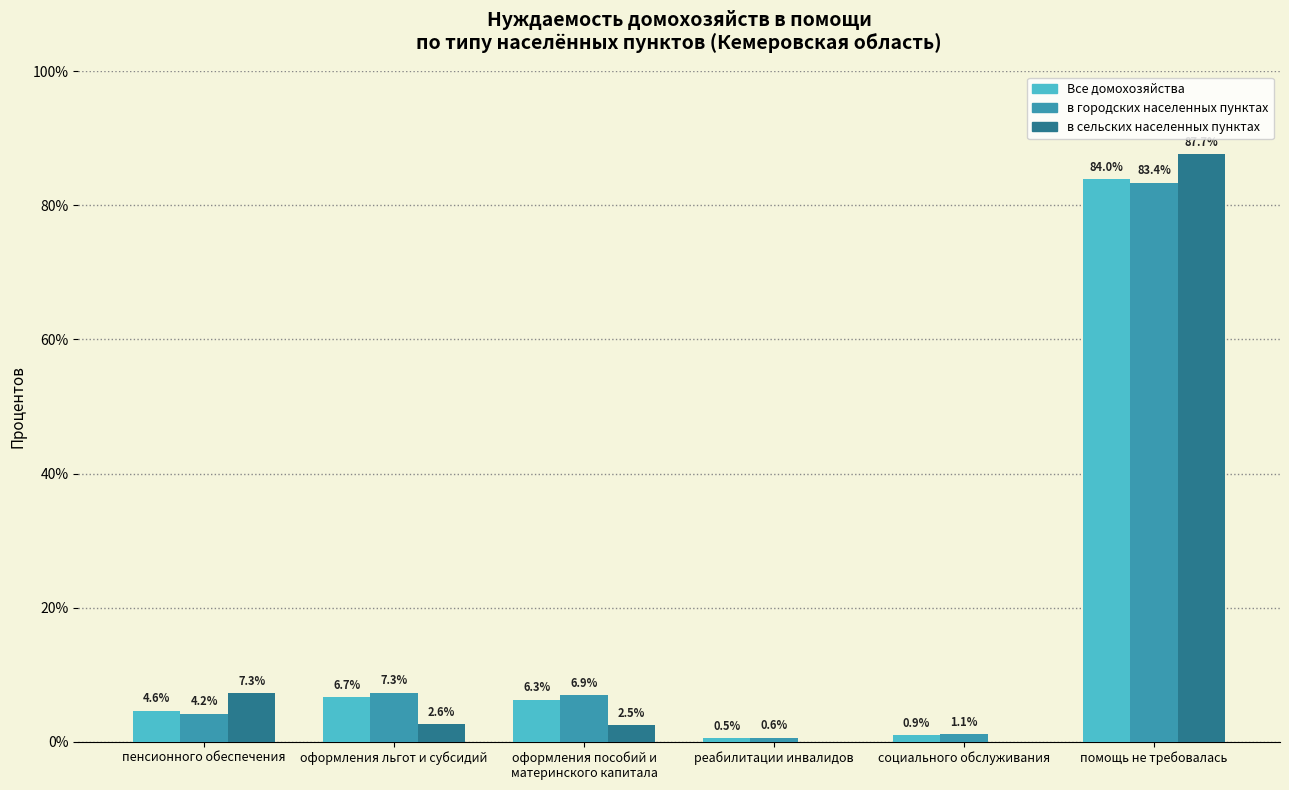

How many positive values does the в сельских населенных пунктах series have?

4